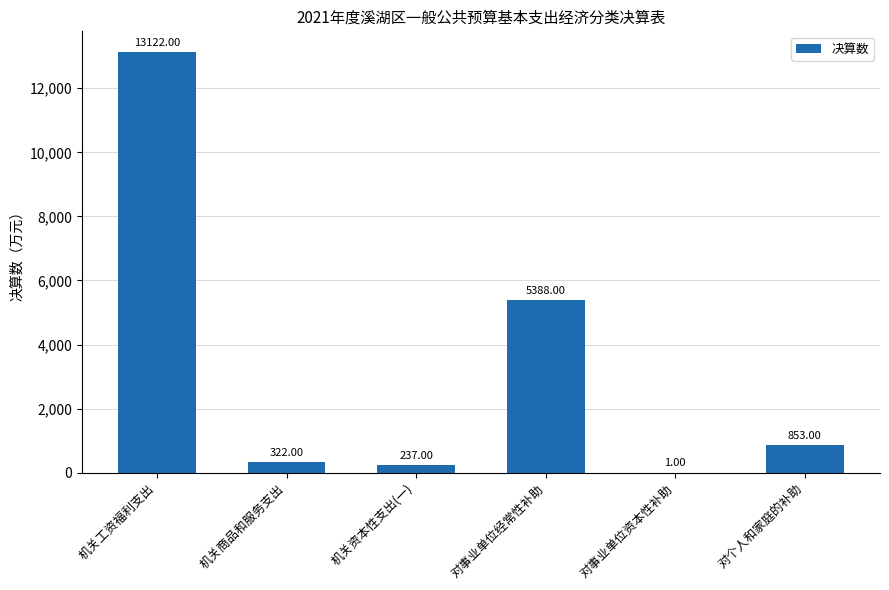

At which label does the data first exceed 853?

机关工资福利支出